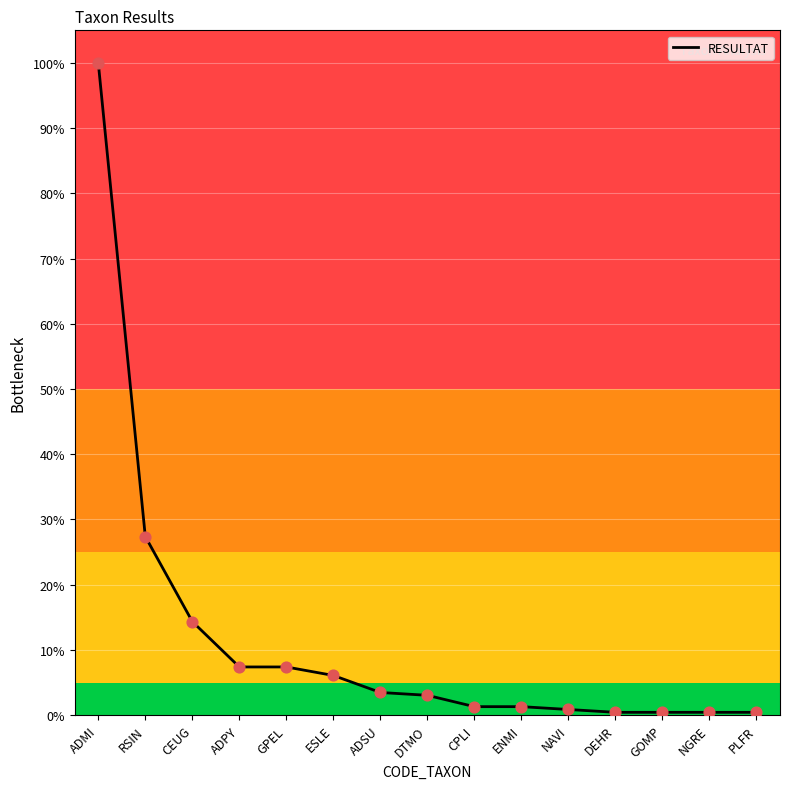

Which has a higher value, DTMO or ADPY?

ADPY